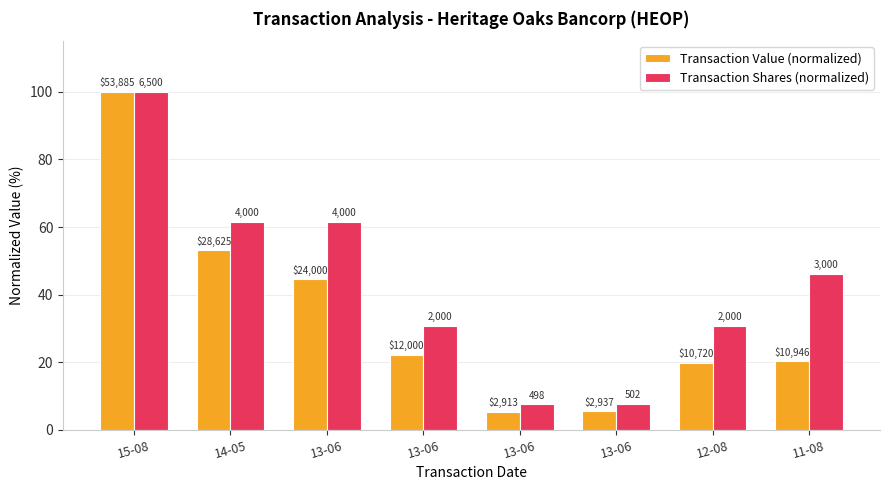

Does the chart contain any negative values?

No